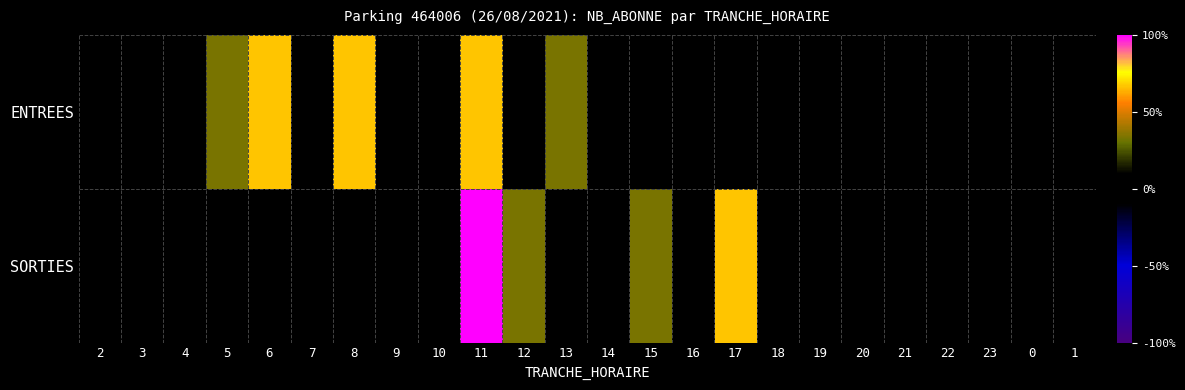

How many series are shown in this chart?

2